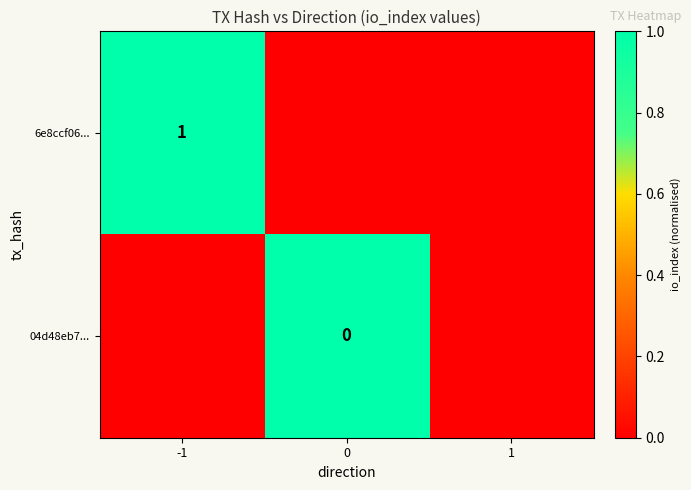

What is the greatest value displayed?

1